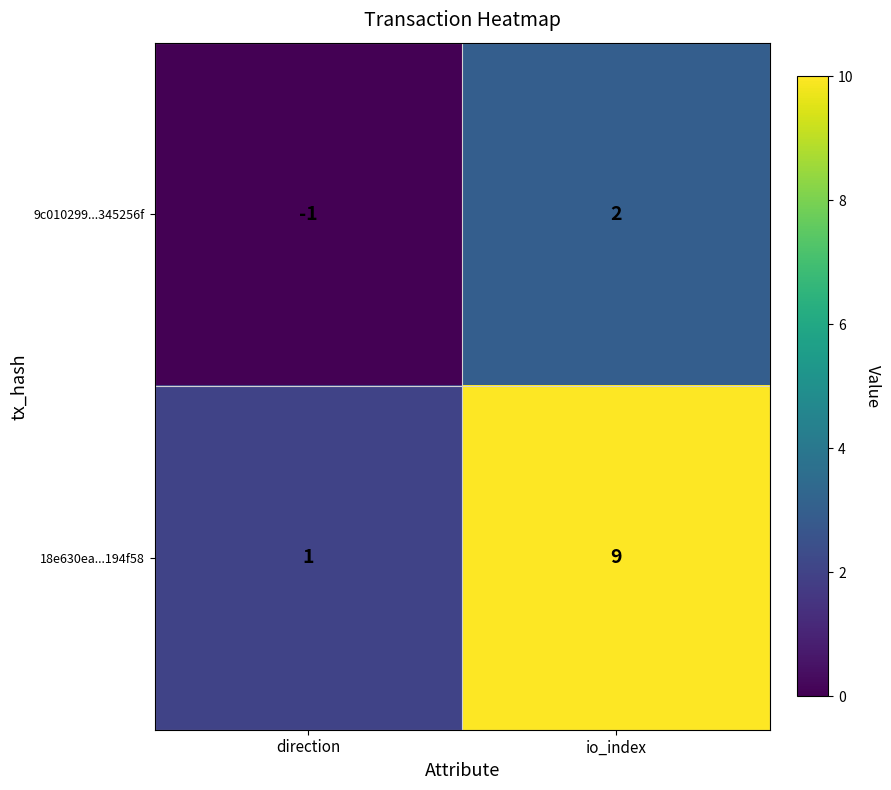

What is the sum of the 18e630ea...194f58 values at io_index and direction?

10